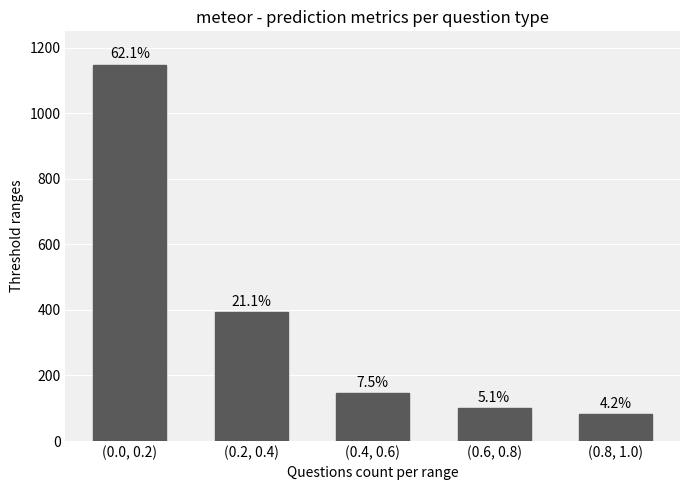

What is the label of the 4th bar from the right?

(0.2, 0.4)